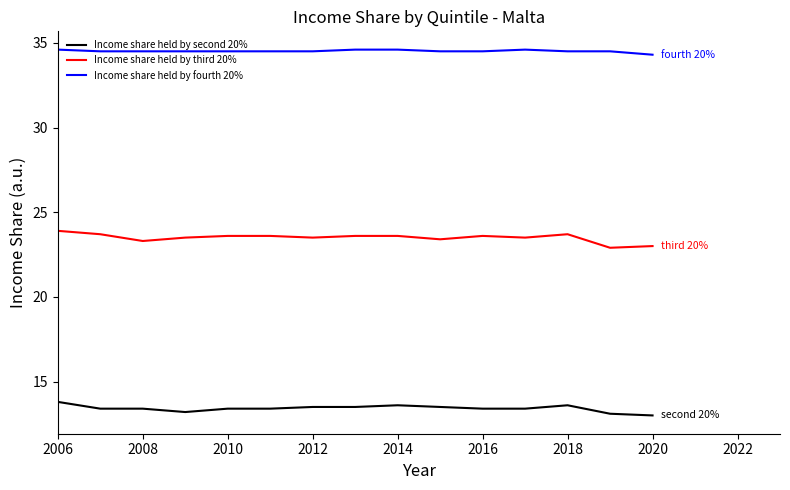

What is the minimum value shown in the chart?

13.0